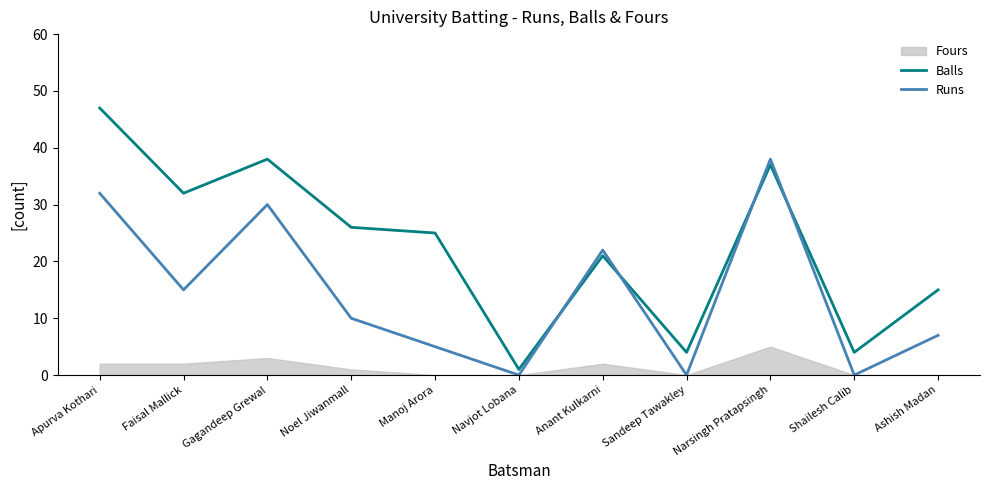

How many lines are shown in the chart?

2